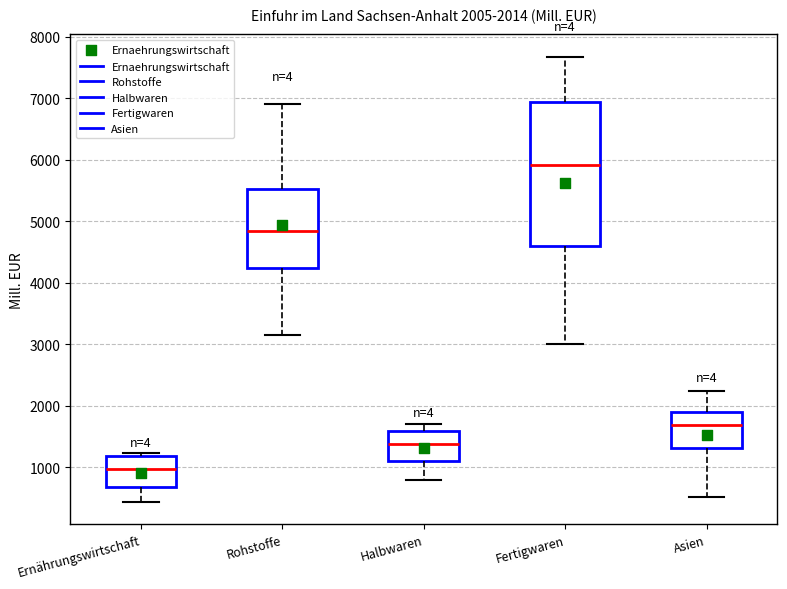

Which box's median line is the lowest?

Ernährungswirtschaft